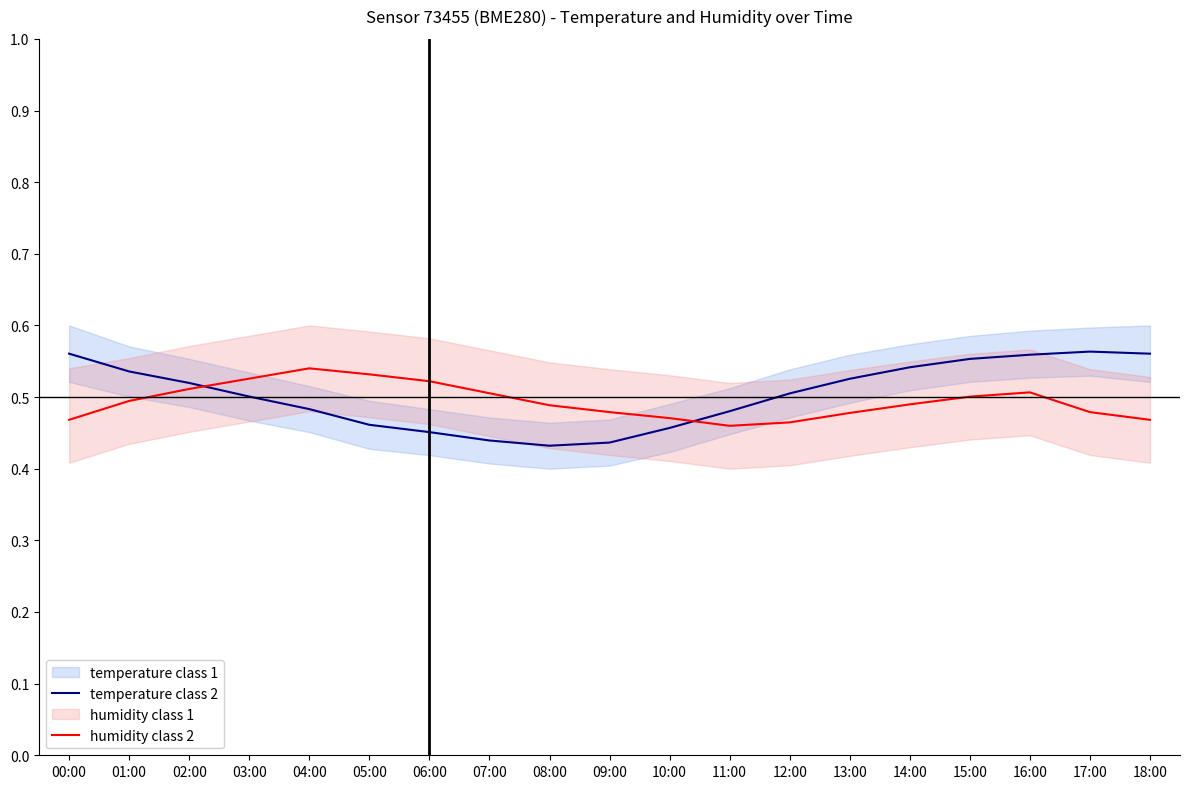

How many intersections are there between humidity class 2 and temperature class 2?

2